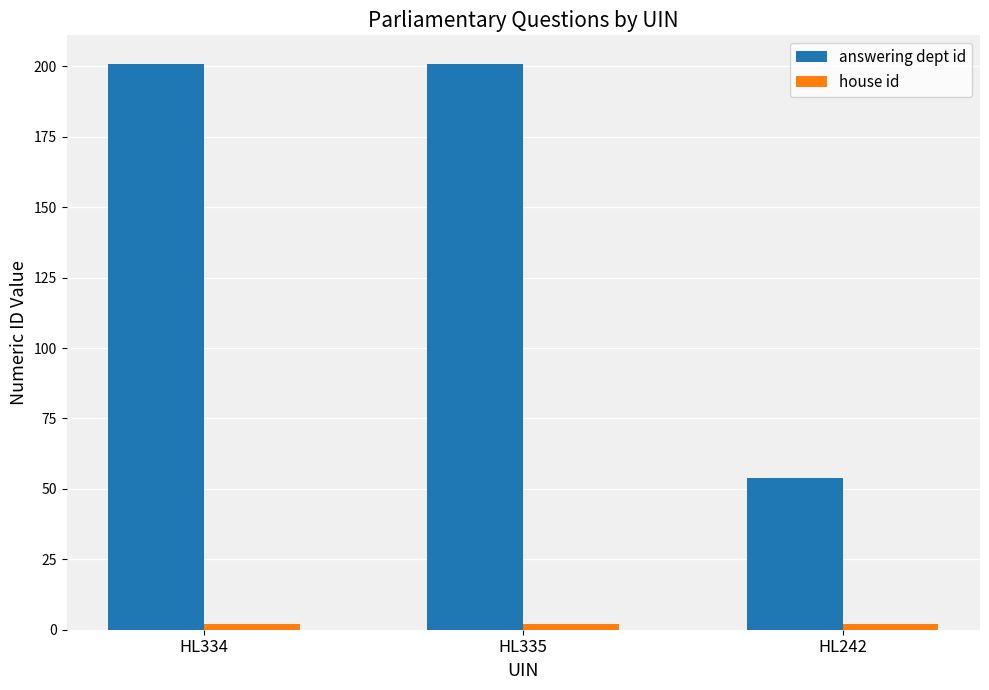

Which series has the largest total across all categories?

answering dept id